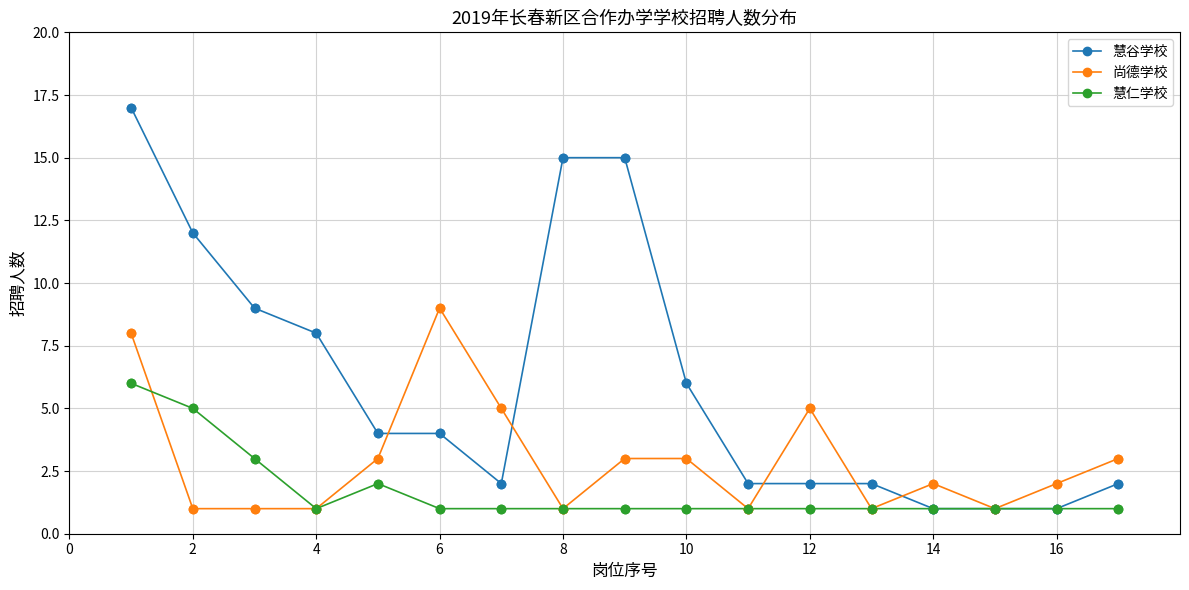

Which series has the widest spread of values?

慧谷学校